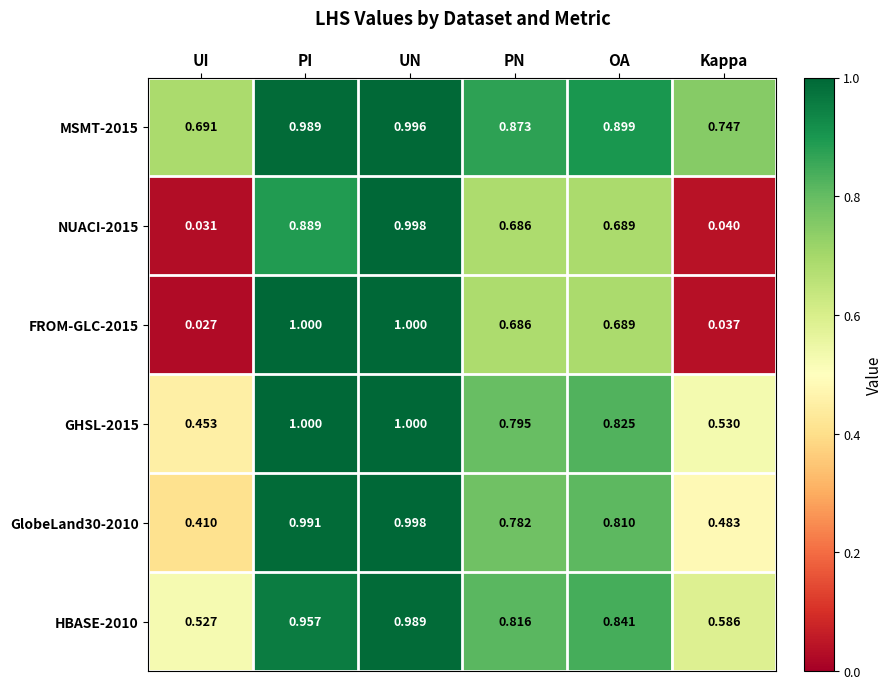

Where is GHSL-2015 nearest to the value 0?

UI